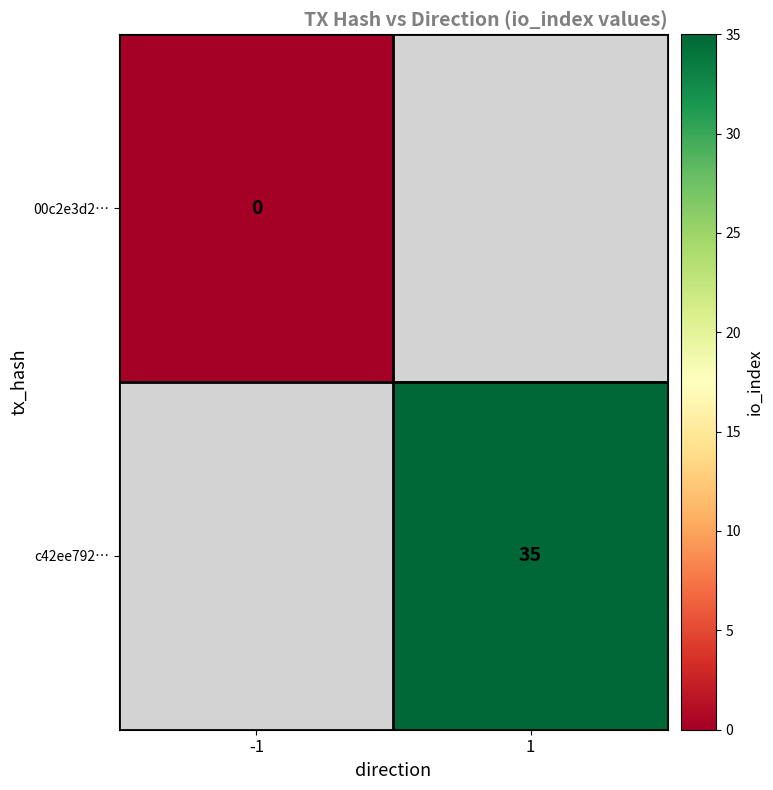

The value of c42ee792… at 1 is 52. True or false?

False